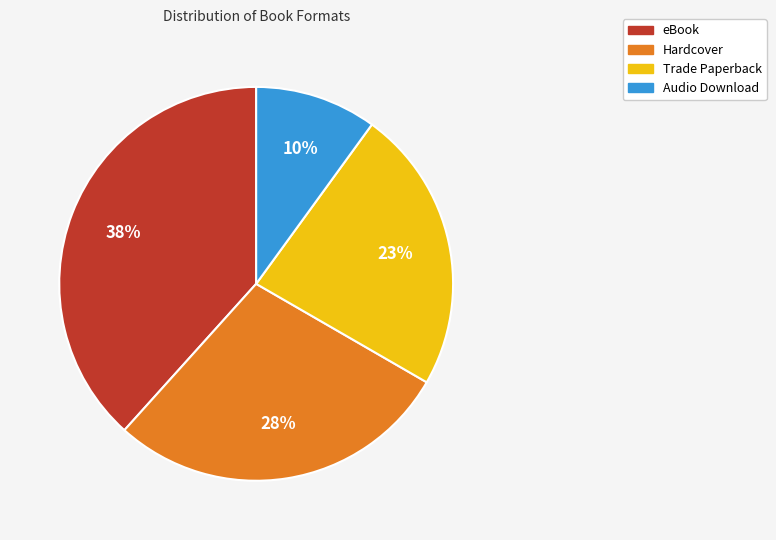

To the nearest percent, what is the average slice percentage?

25%